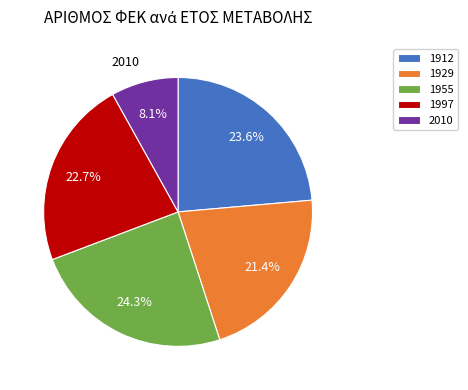

Is there any slice that represents more than half of the pie?

No